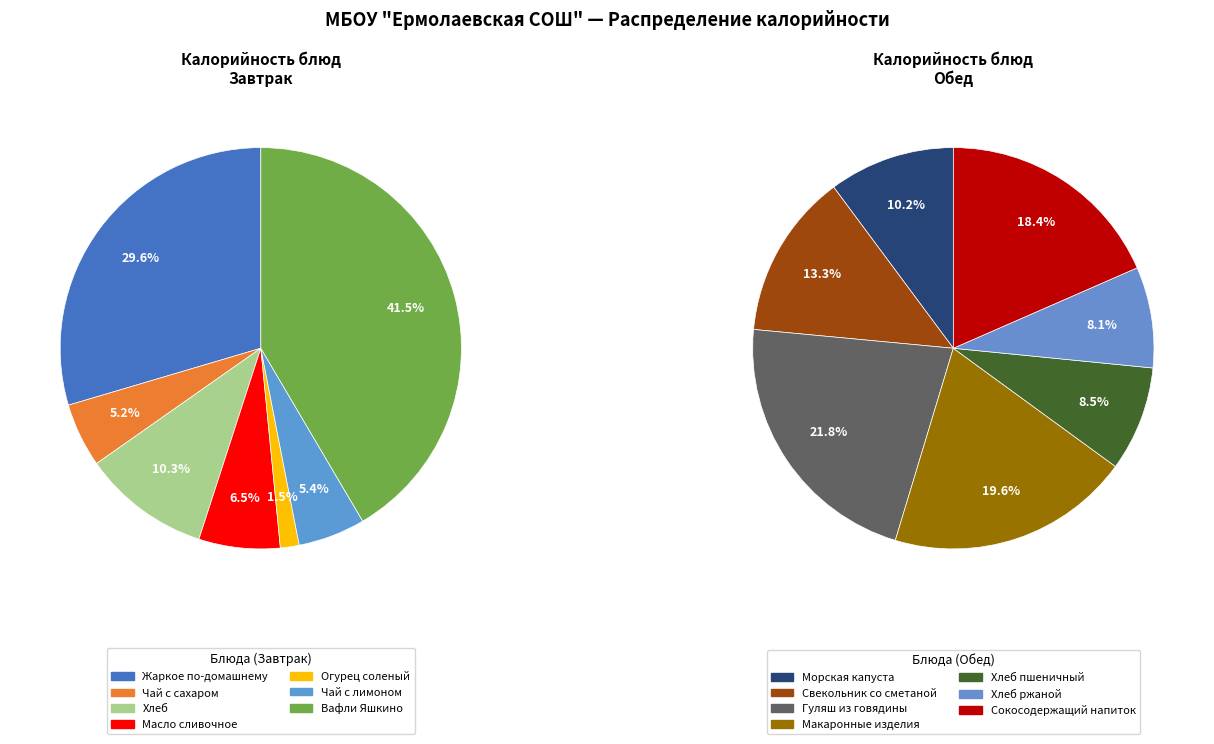

What is the largest slice in the pie chart?

Вафли Яшкино